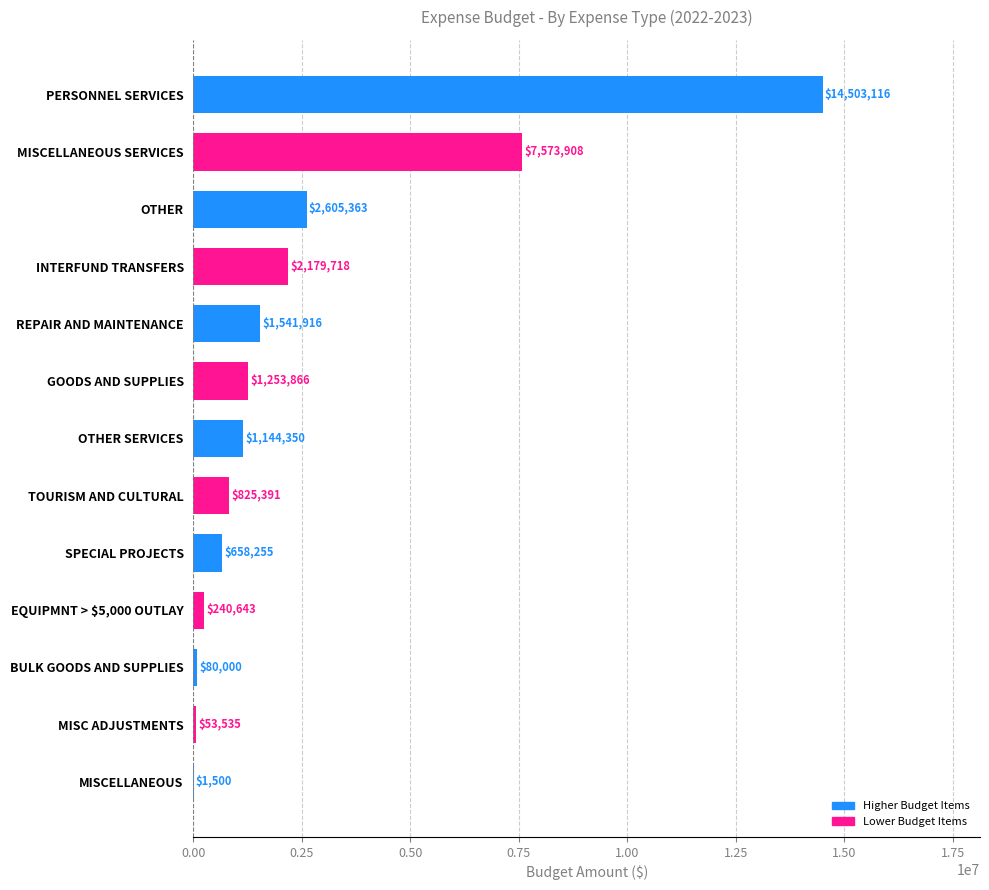

The chart shows a value of 14503116 at PERSONNEL SERVICES. True or false?

True